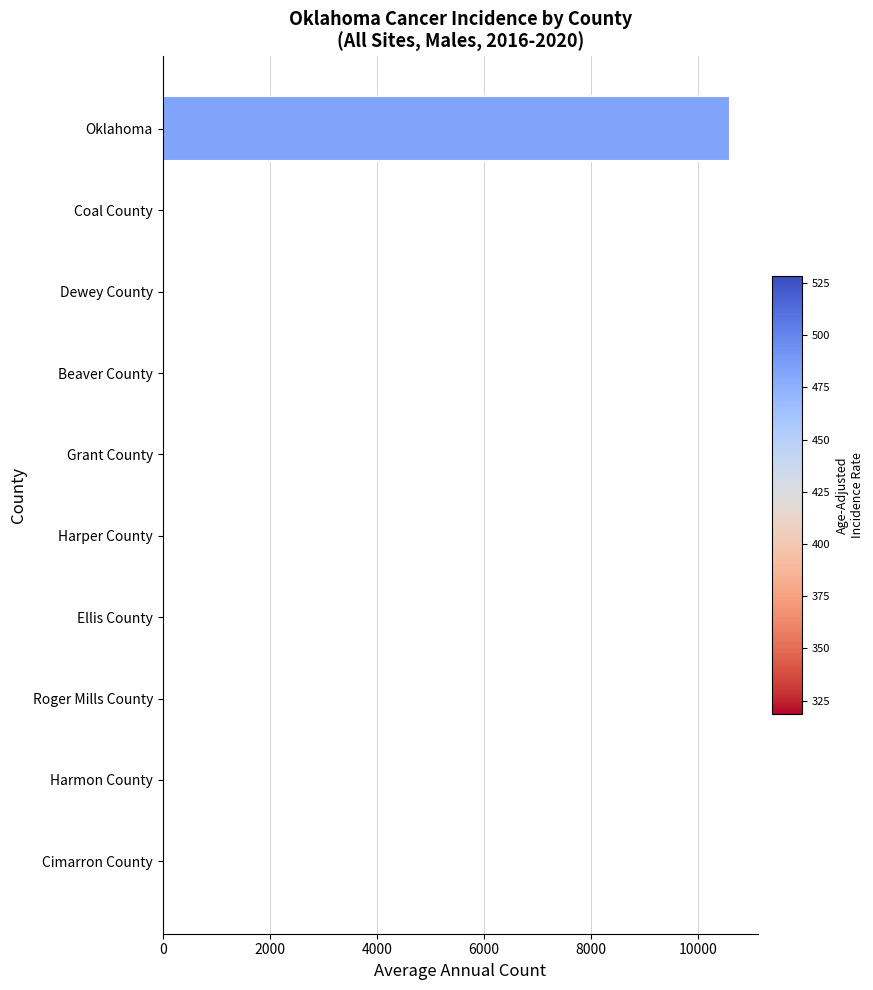

What is the sum of all values?

10701